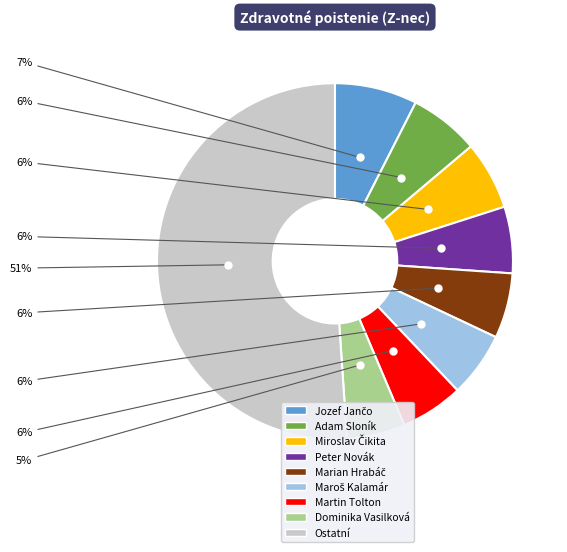

Which slice represents more than half of the pie?

Ostatní